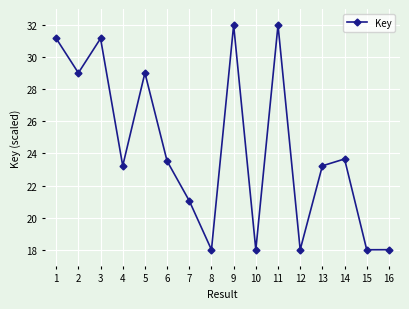

Reading left to right, list all the values displayed in this chart.

31.2	29.0	31.2	23.2	29.0	23.5	21.0	18.0	32.0	18.0	32.0	18.0	23.2	23.7	18.0	18.0